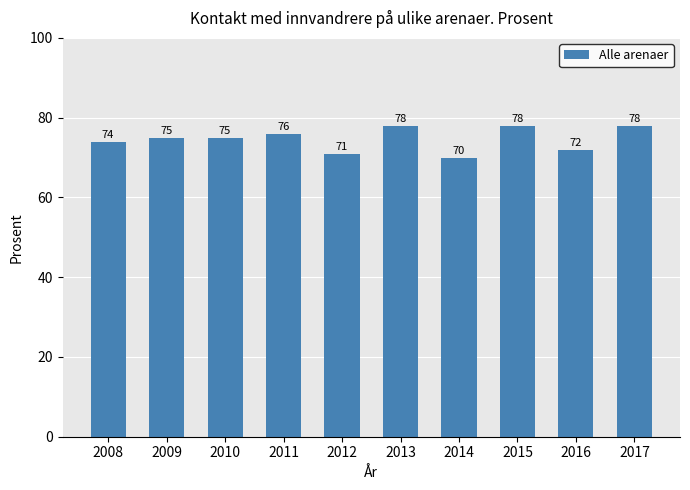

What is the change in value from 2011 to 2017?

+2